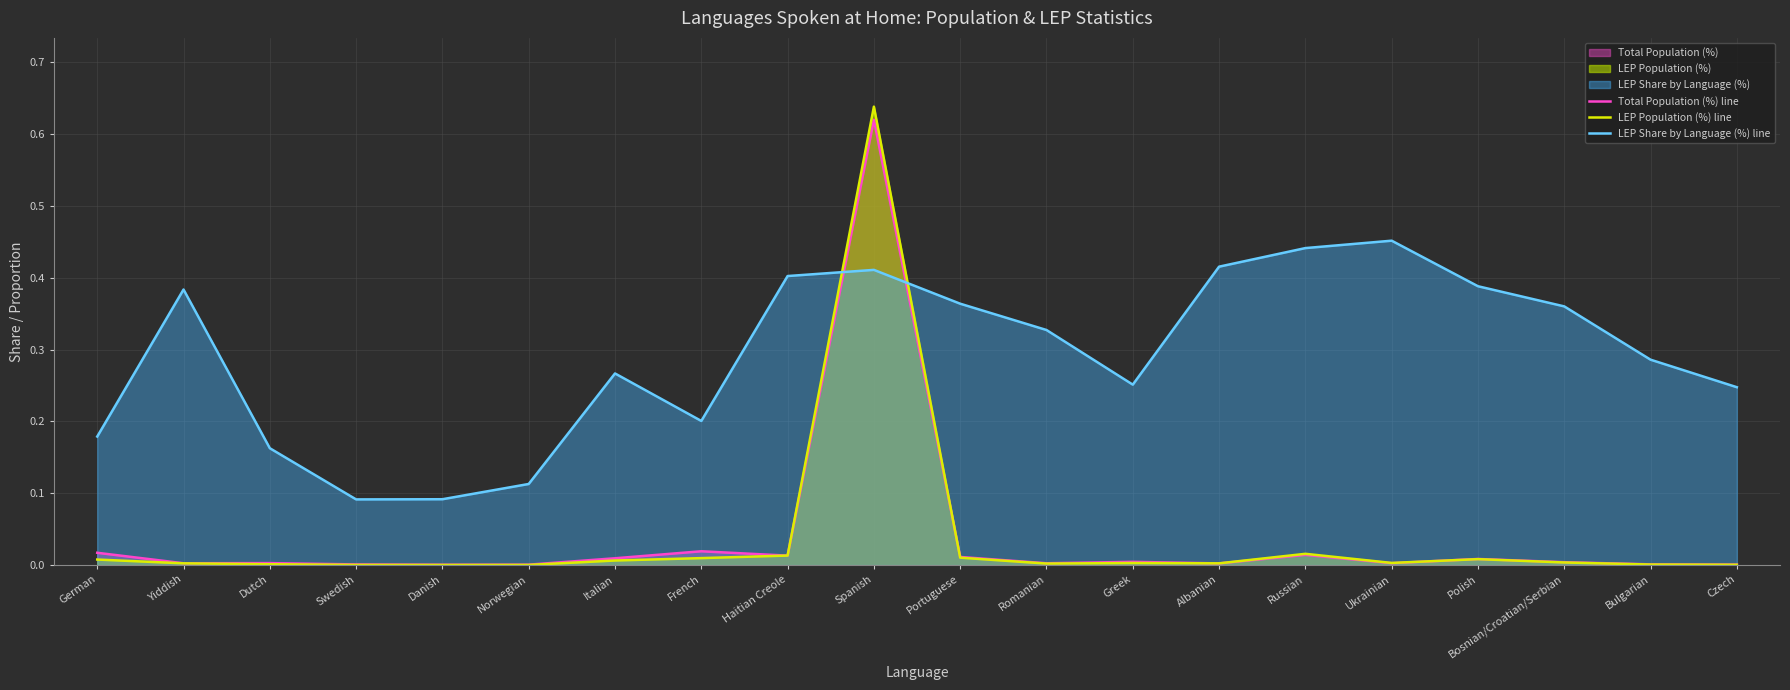

What is the value of the LEP Population (%) line point at the 10th from the left?

0.6